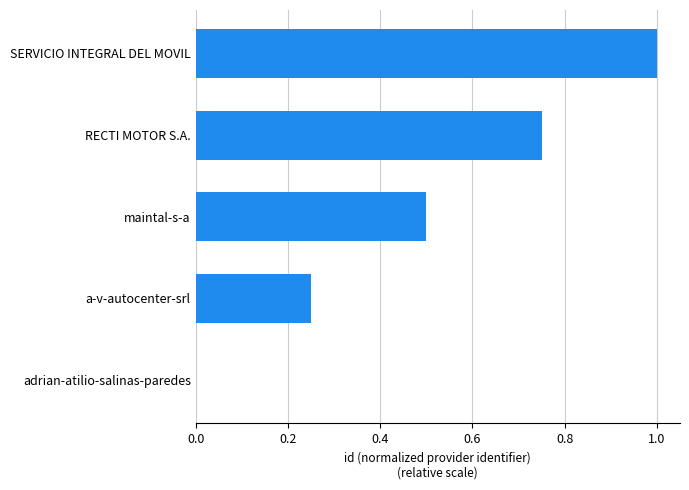

The chart shows a value of 1.4 at SERVICIO INTEGRAL DEL MOVIL. True or false?

False